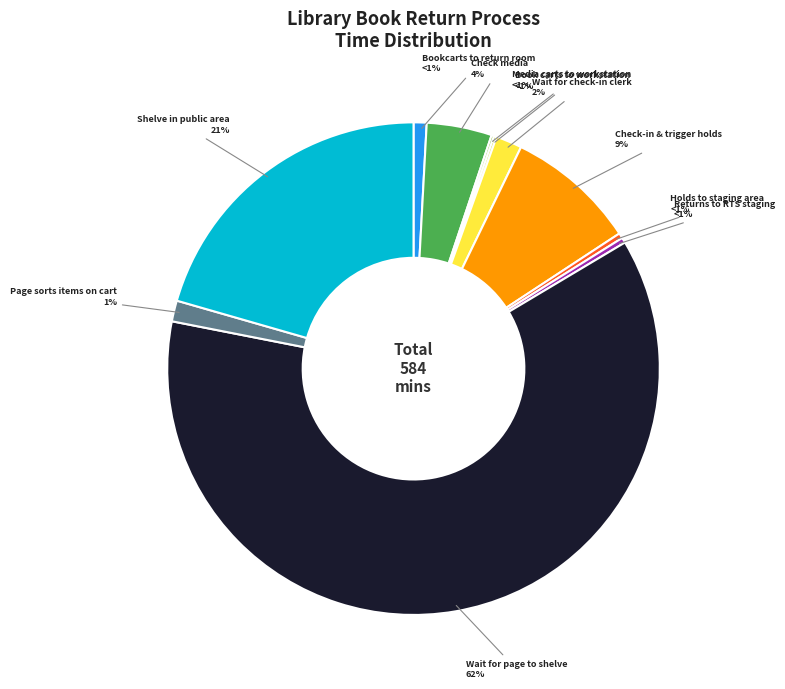

Does Wait for page to shelve represent more than half of the total?

Yes